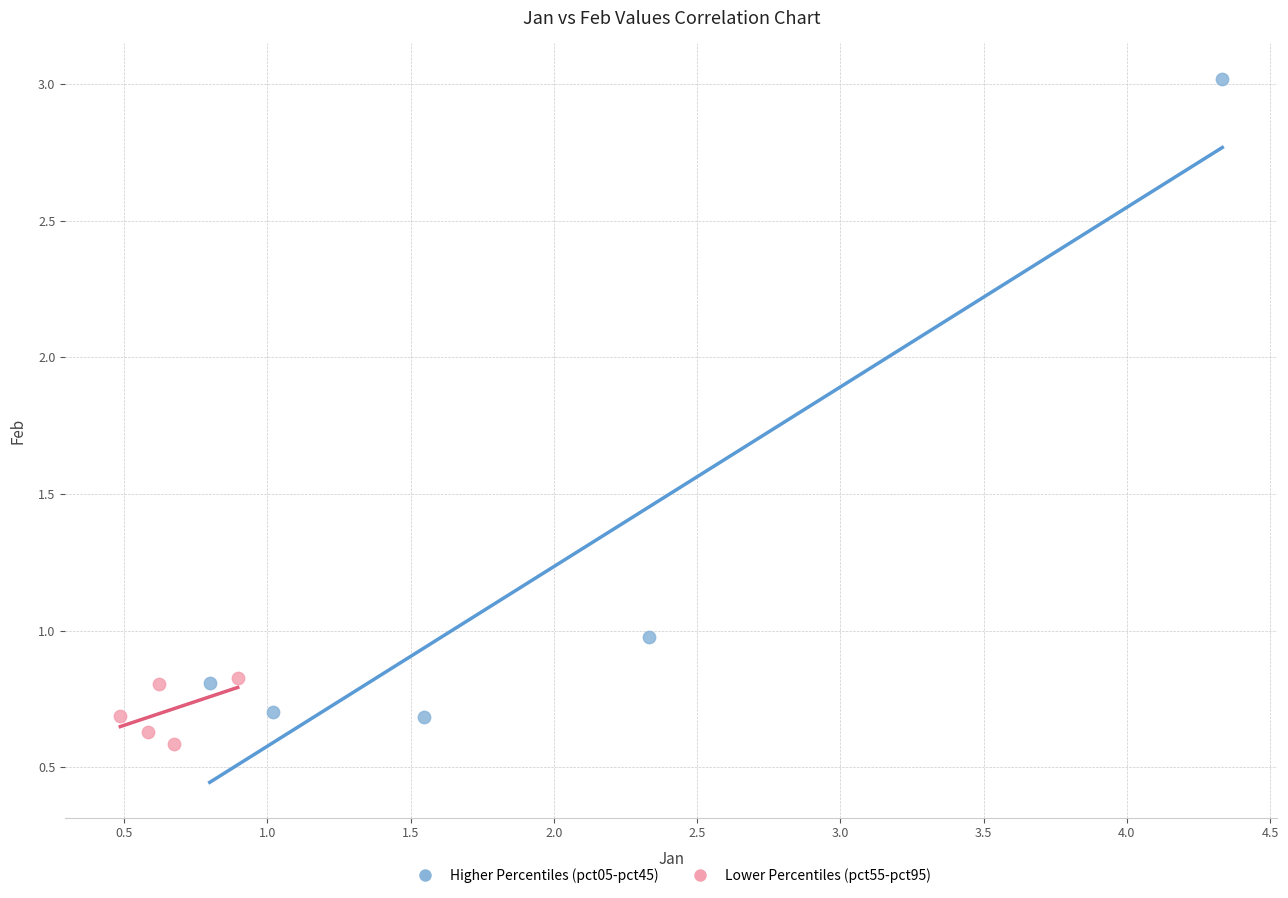

What are all the series names shown in the legend?

Higher Percentiles (pct05-pct45), Lower Percentiles (pct55-pct95)